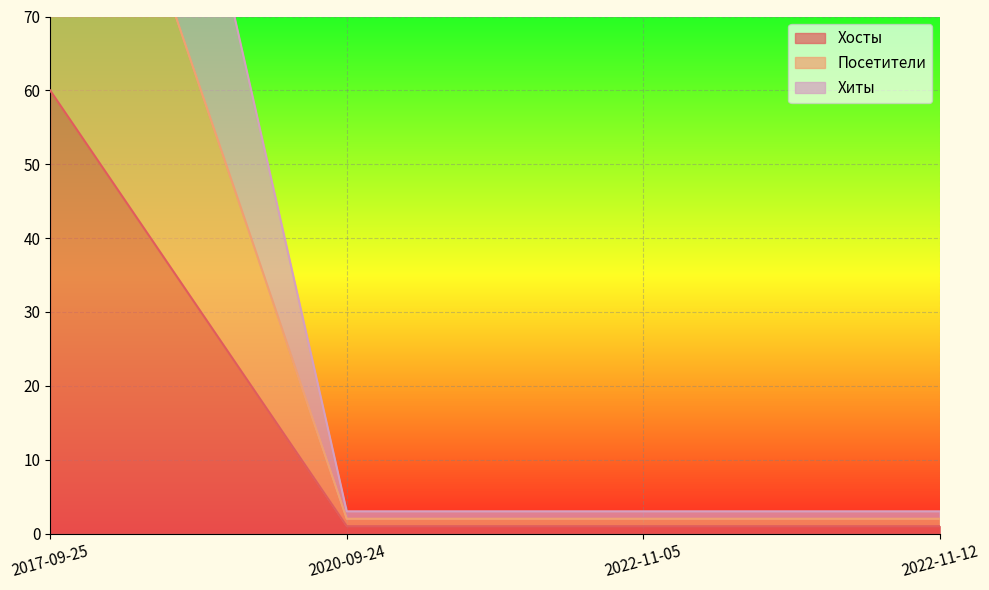

What is the total value across all series at 2020-09-24?

6